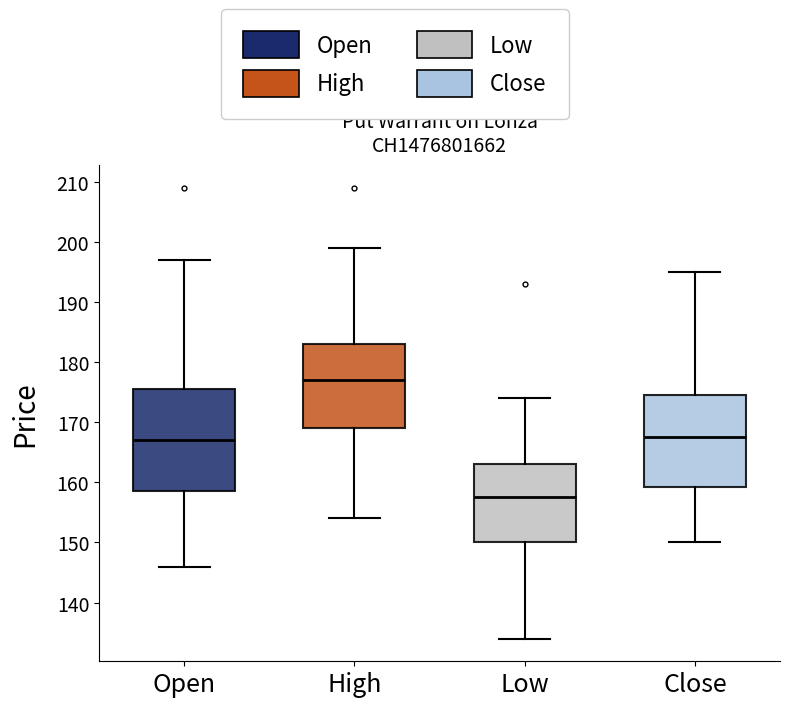

Which box's median line is the highest?

High